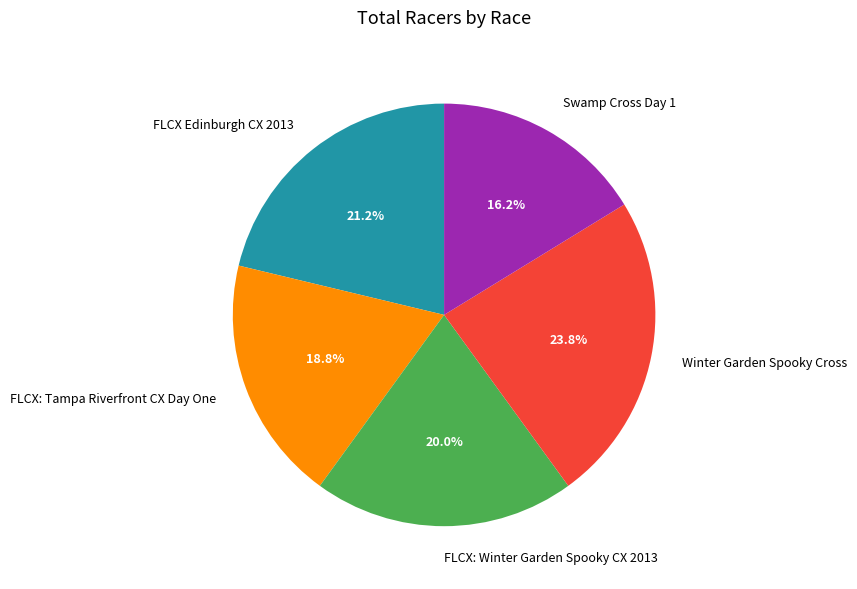

The FLCX Edinburgh CX 2013 slice represents 28% of the pie. True or false?

False